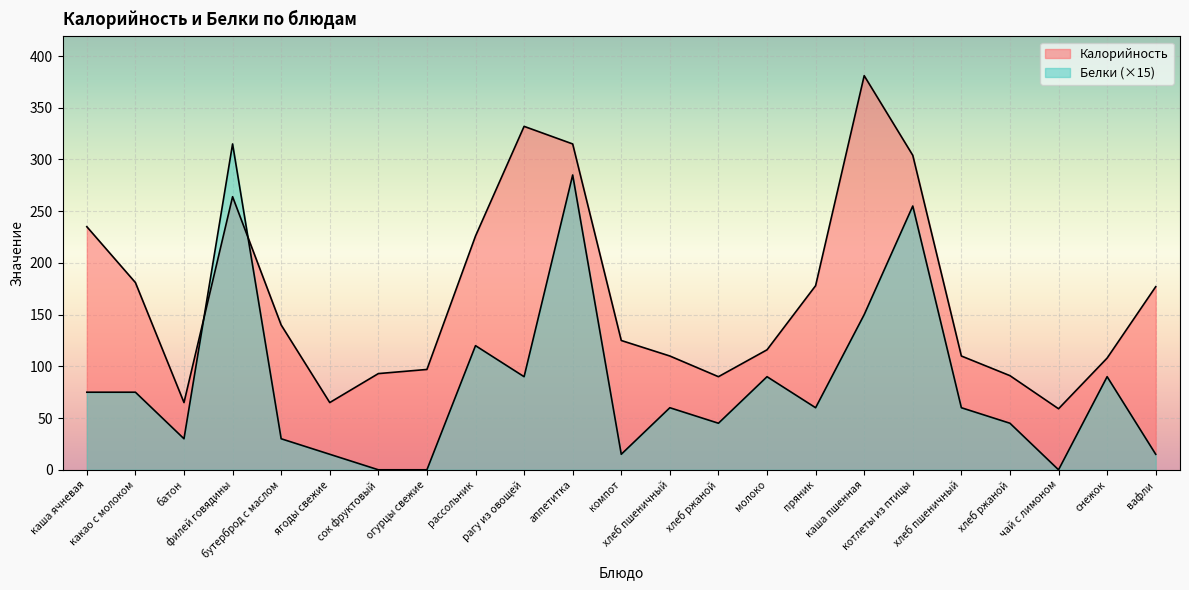

How many interior local valleys does the Белки series have?

6